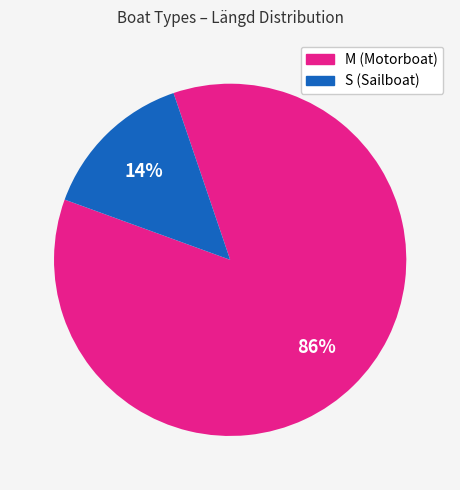

How many slices are in this pie chart?

2